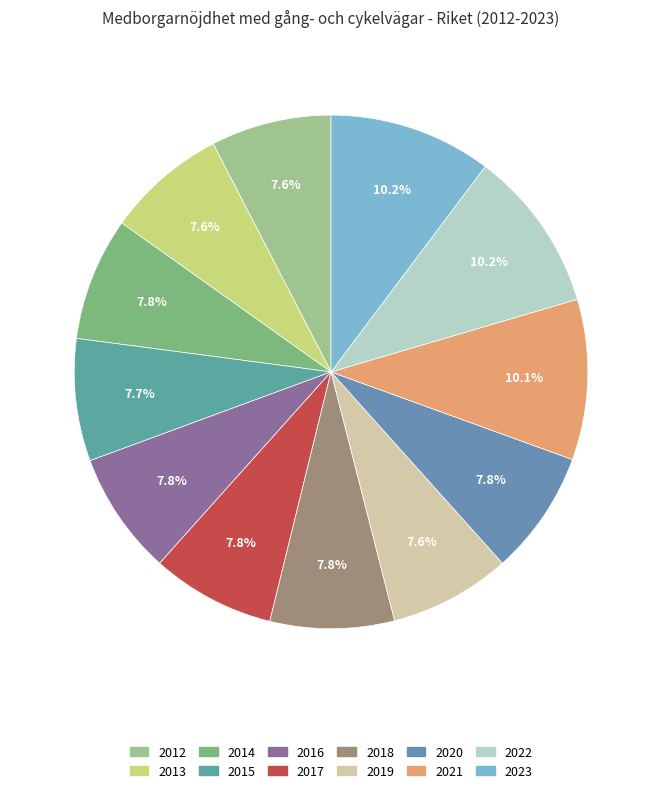

Between 2020 and 2012, which is larger?

2020